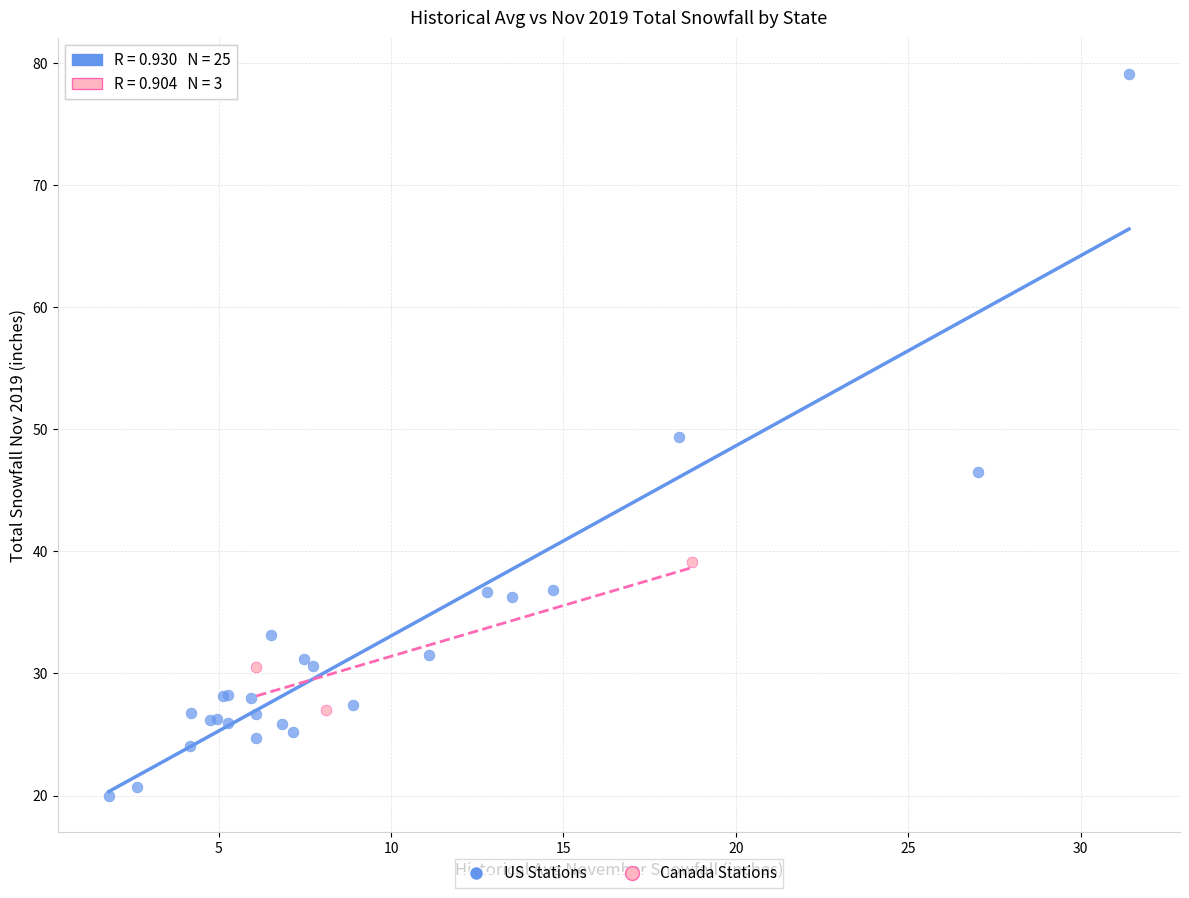

Which series reaches the maximum Y coordinate?

US Stations